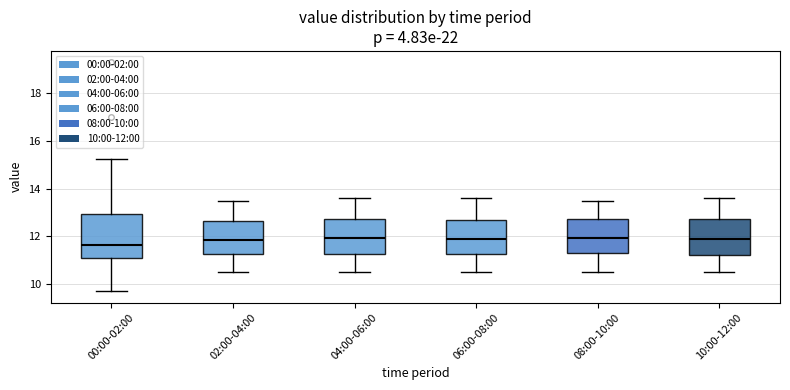

Which box's median line is the lowest?

00:00-02:00